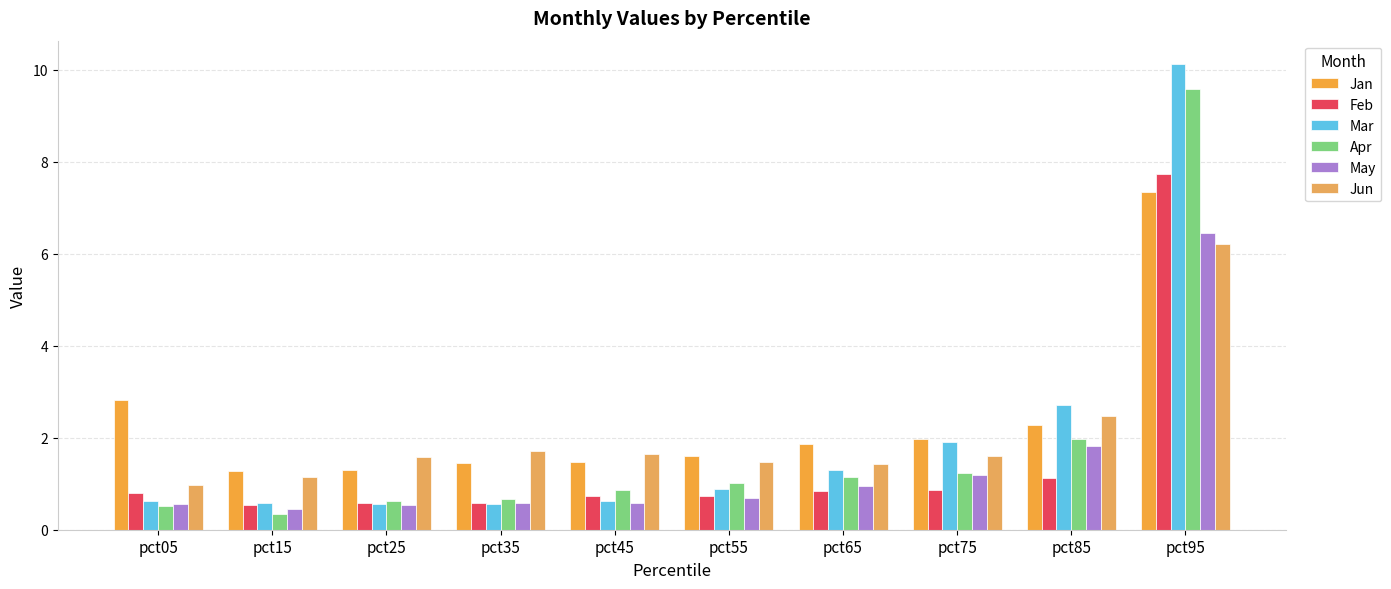

Is the value of May at pct95 greater than the value of Jan at pct55?

Yes